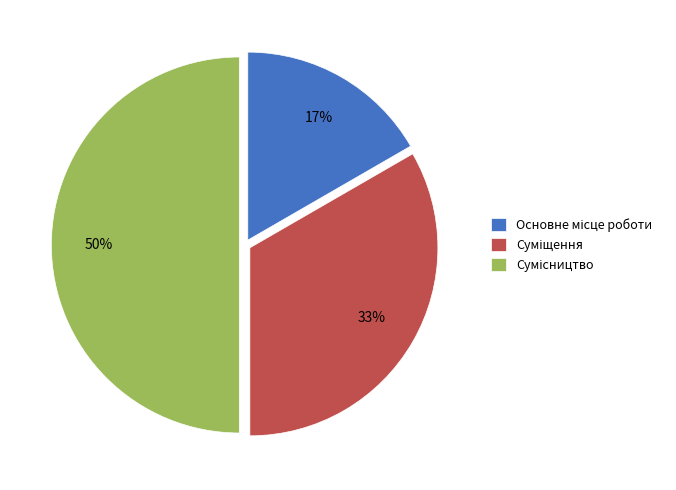

To the nearest percent, what is the average slice percentage?

33%